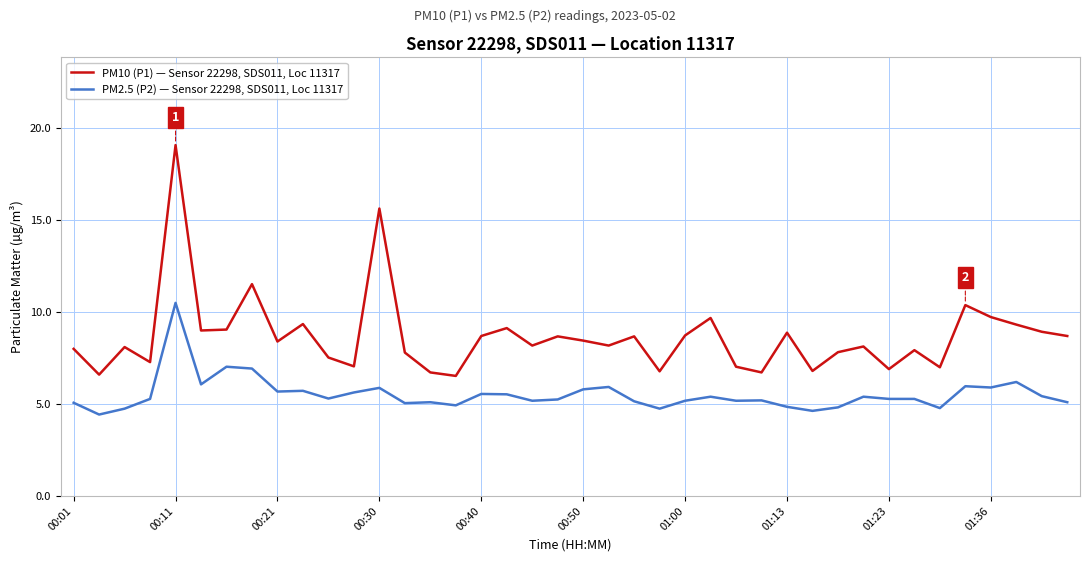

Which series has the largest total across all categories?

PM10 (P1) — Sensor 22298, SDS011, Loc 11317